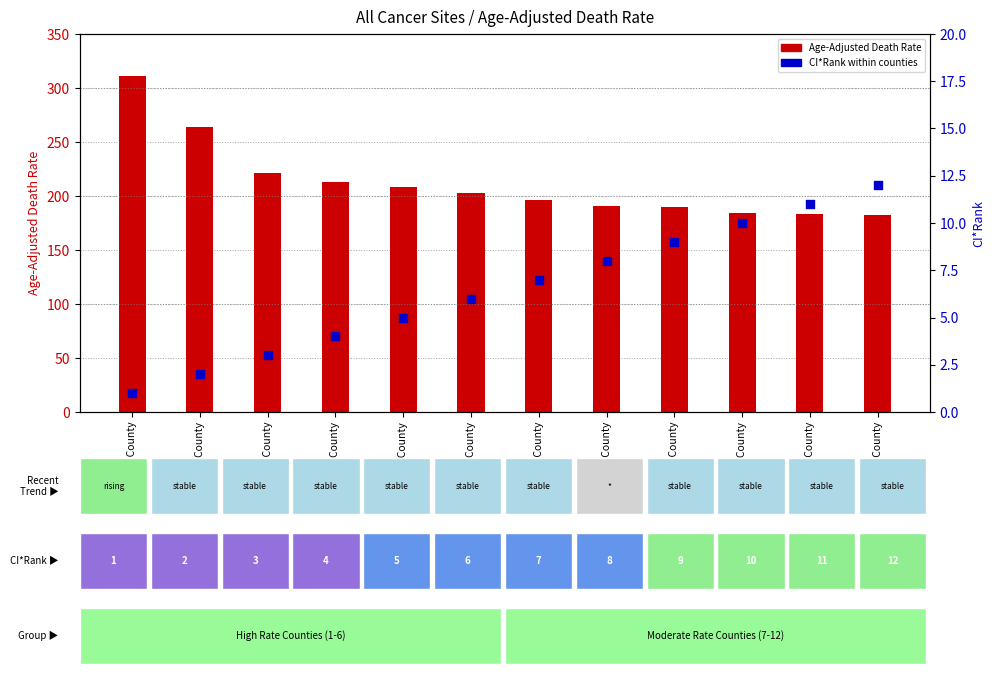

Which series reaches the maximum Y coordinate?

Age-Adjusted Death Rate